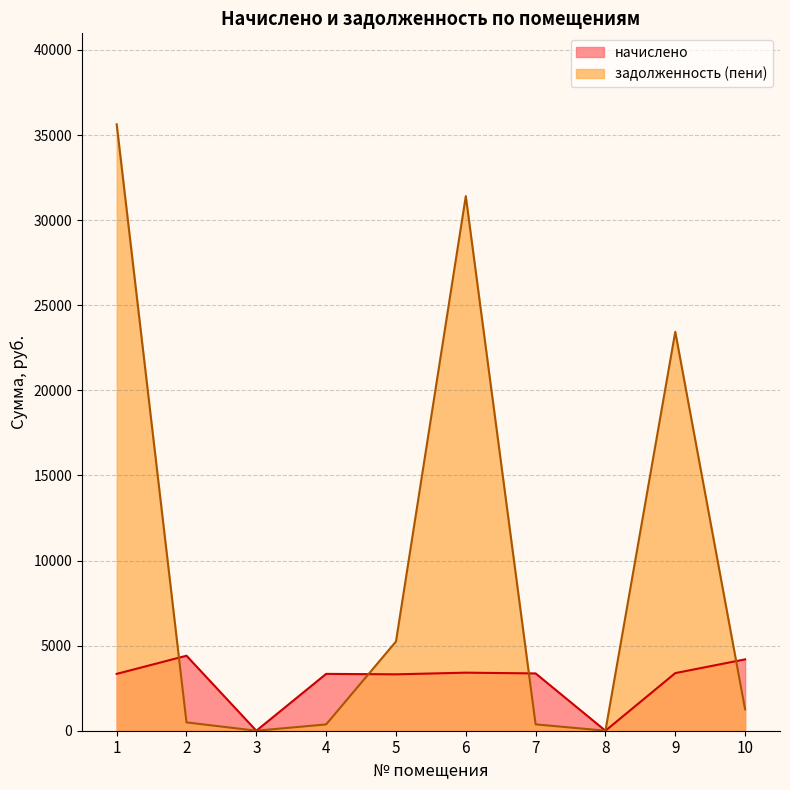

The задолженность (пени) series shows 2245.7 at 10. True or false?

False